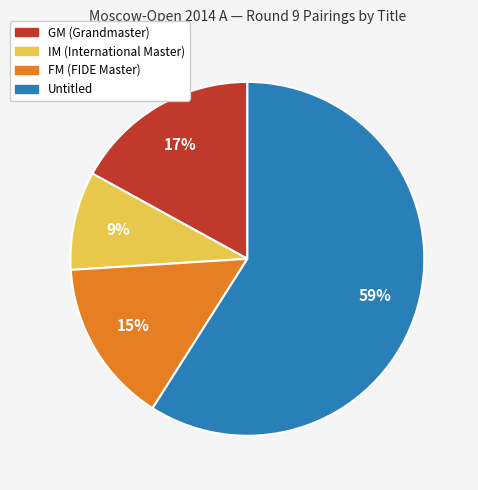

Is there any slice that represents more than half of the pie?

Yes